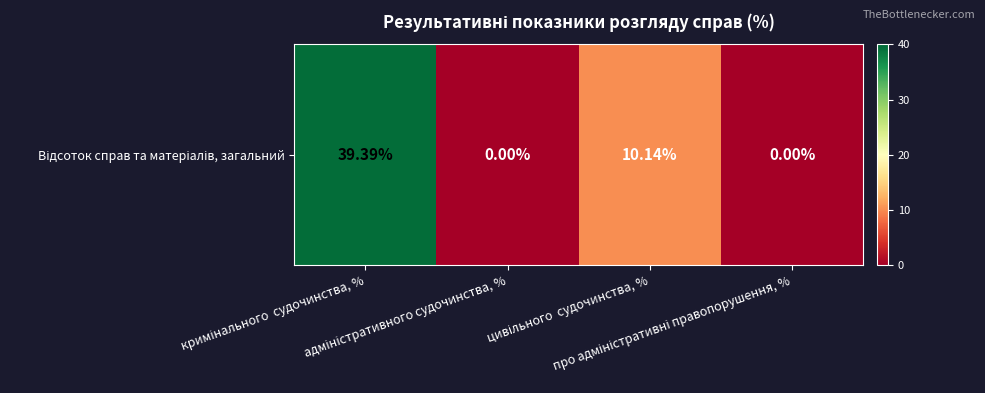

Is it true that the value at про адміністративні правопорушення, % is 18.9?

False